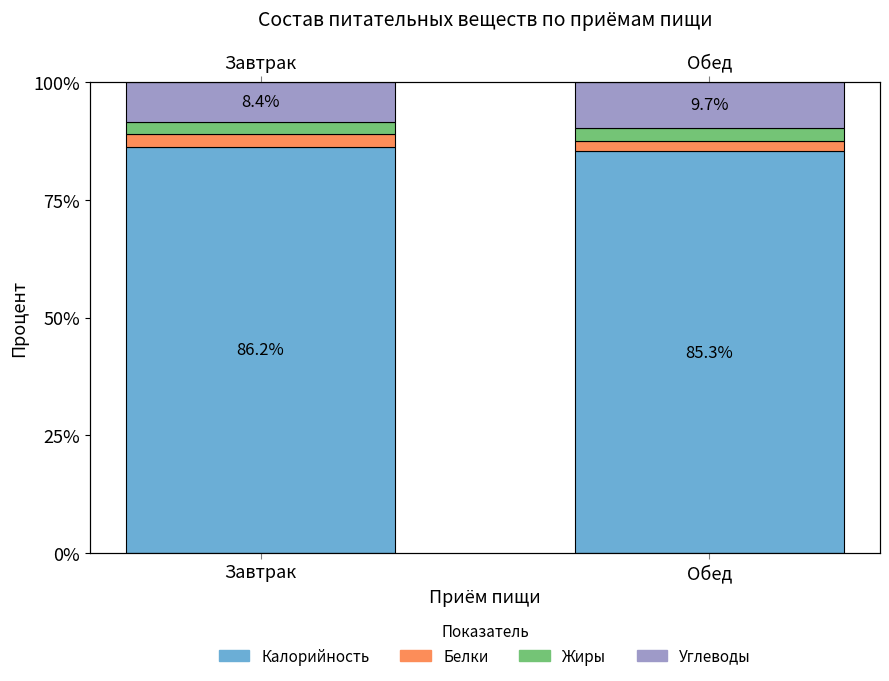

What is the label of the 1st bar from the left?

Завтрак